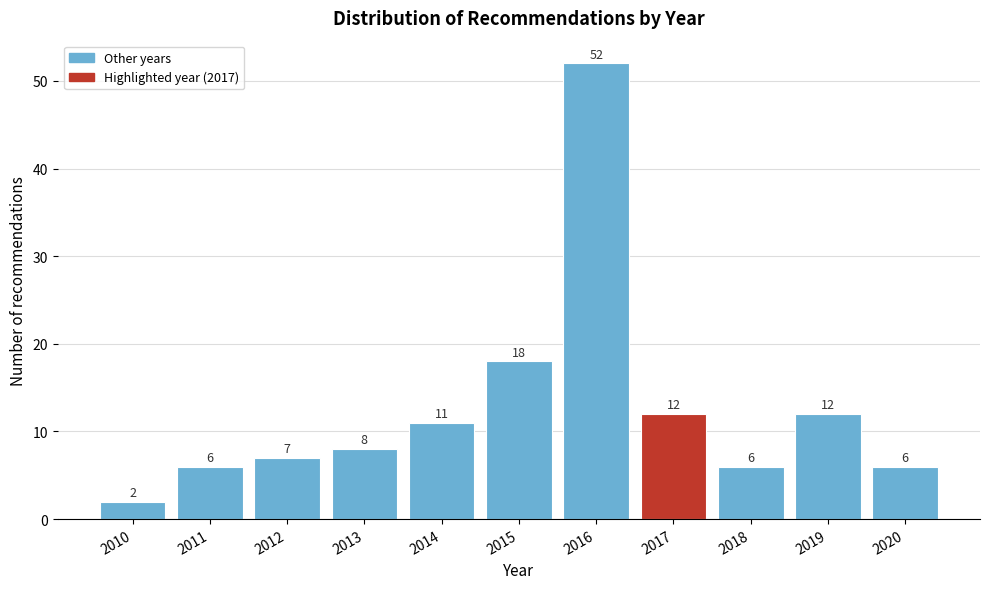

Reading left to right, extract all data points from this chart.

2010=2	2011=6	2012=7	2013=8	2014=11	2015=18	2016=52	2017=12	2018=6	2019=12	2020=6